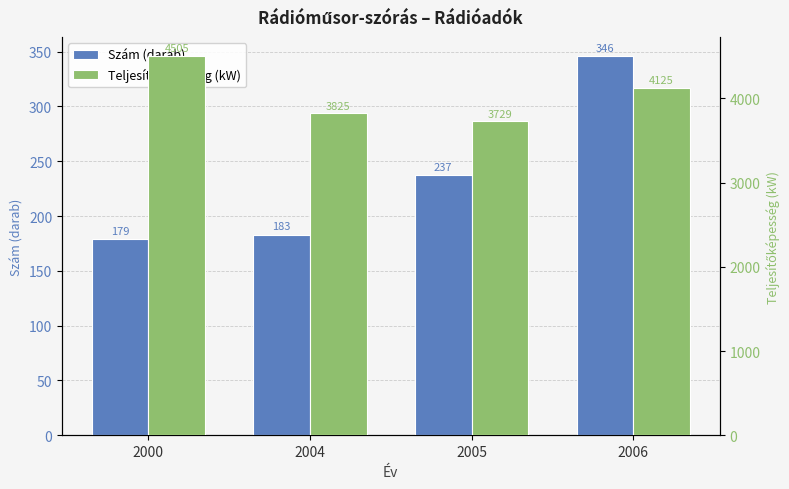

Where does the Teljesítőképesség (kW) series first go above 4125?

2000